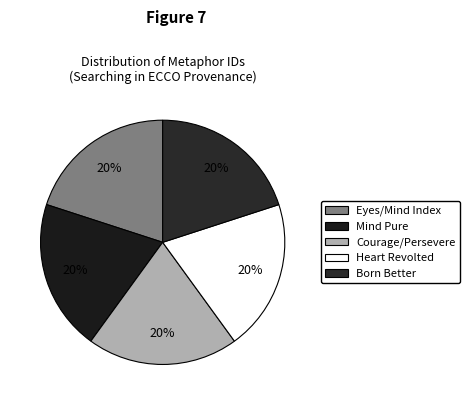

Rank the categories by value from lowest to highest.

Metaphor: Eyes/Mind Index, Metaphor: Mind Pure/Unsullied, Metaphor: Courage/Persevere, Metaphor: Heart Revolted, Metaphor: Born Better Feelings